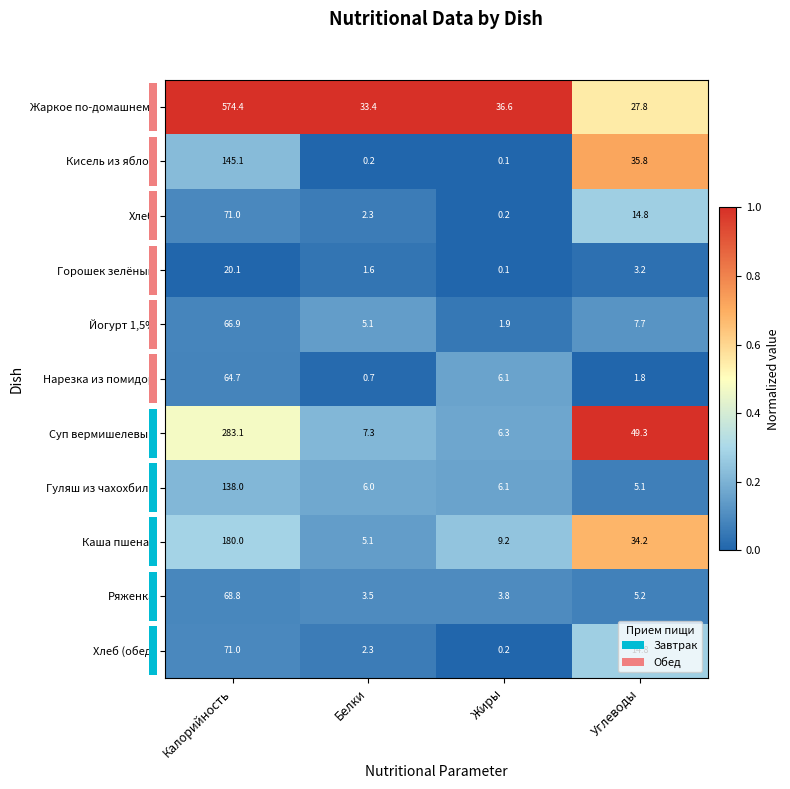

Which category has the lowest value across all series?

Жиры